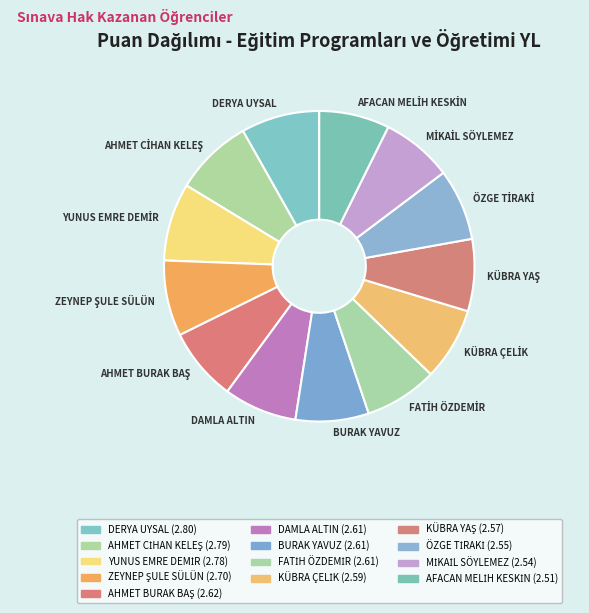

Is there any slice that represents more than half of the pie?

No